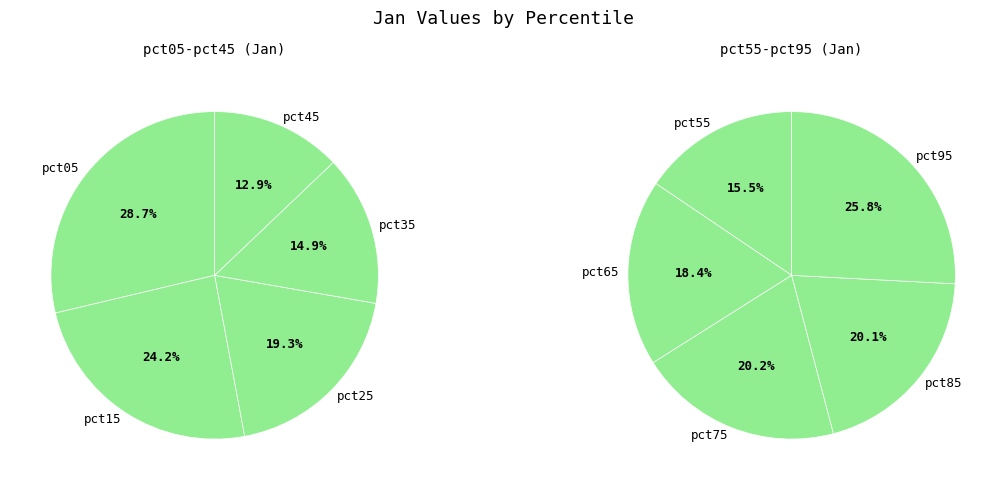

To the nearest percent, what is the average slice percentage?

10%